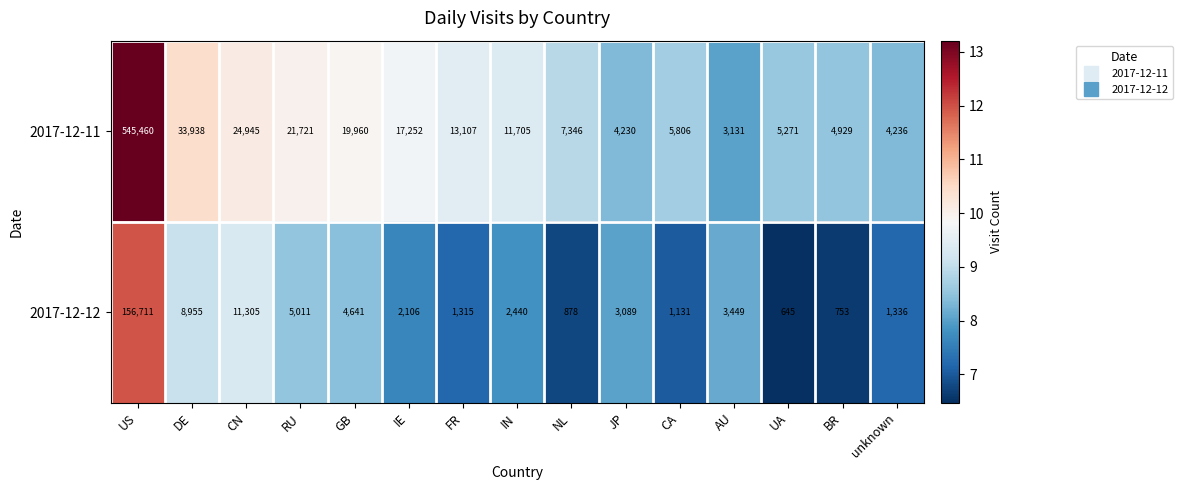

Where does the 2017-12-12 series first go above 2440?

US